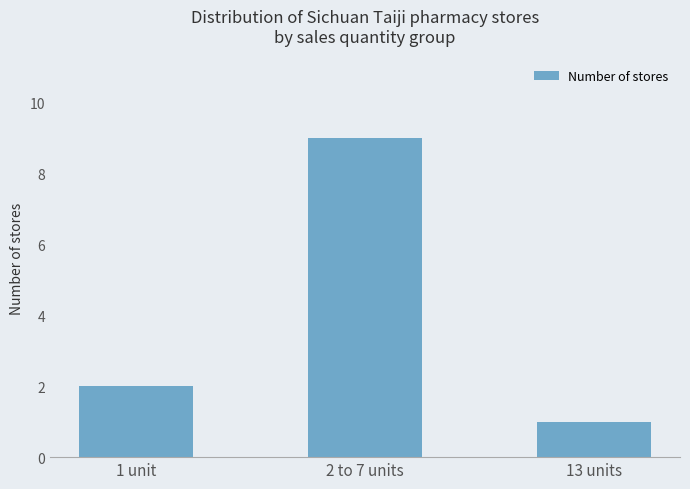

What is the ratio of the value at 2 to 7 units to the value at 13 units?

9.0